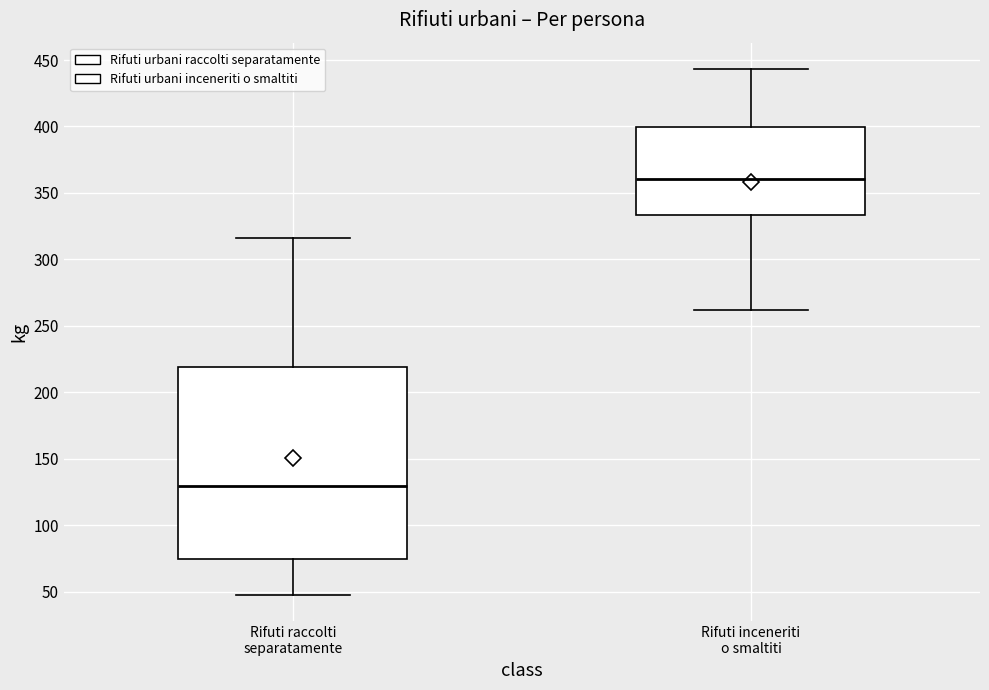

Where is the upper edge of the box for Rifuti raccolti separatamente on the y-axis? The values are not printed on the chart, so give them approximately, as read against the axis.

220